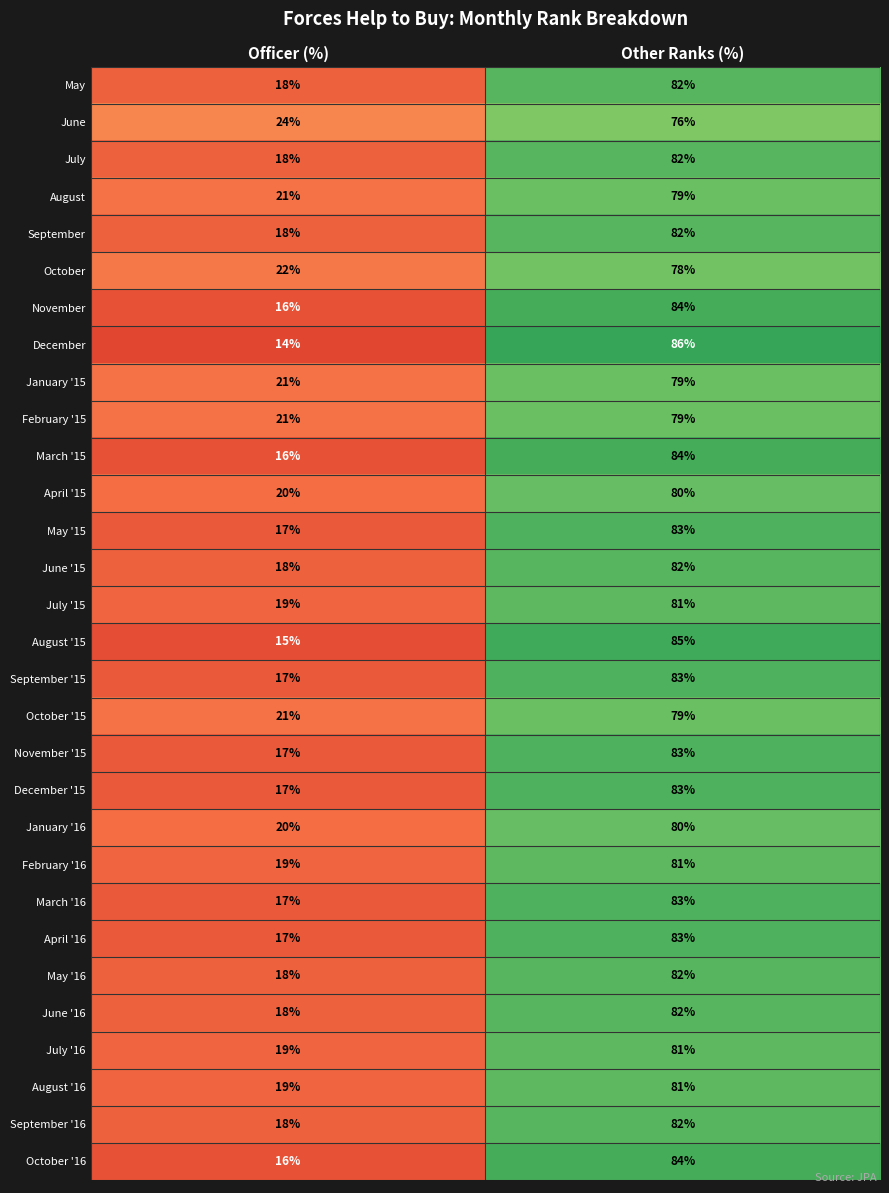

Is it true that August '16 equals 19 at Officer (%)?

True